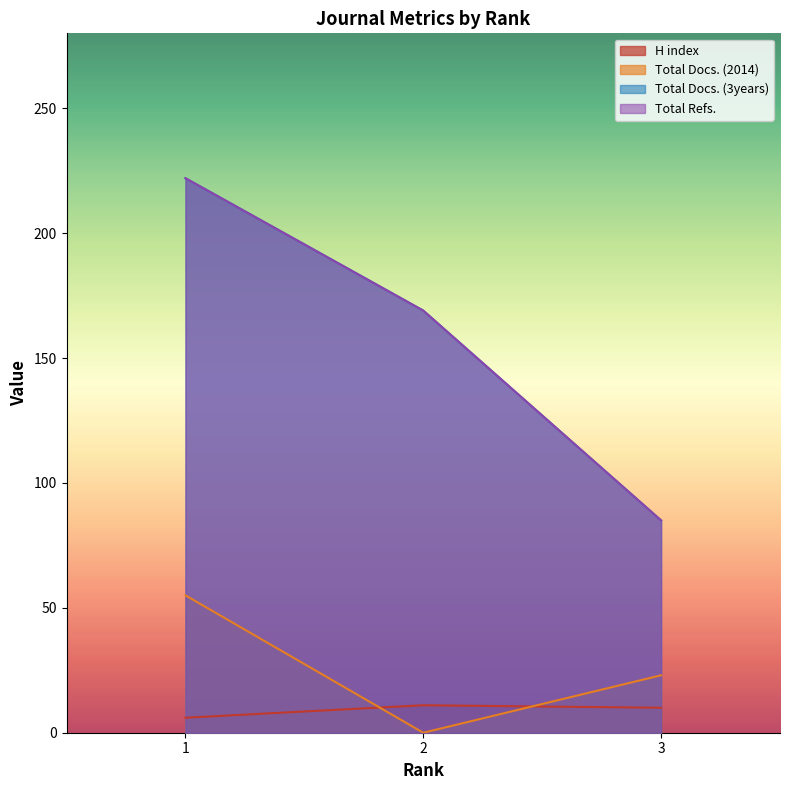

Which series changed the most between 1 and 2?

Total Docs. (2014)